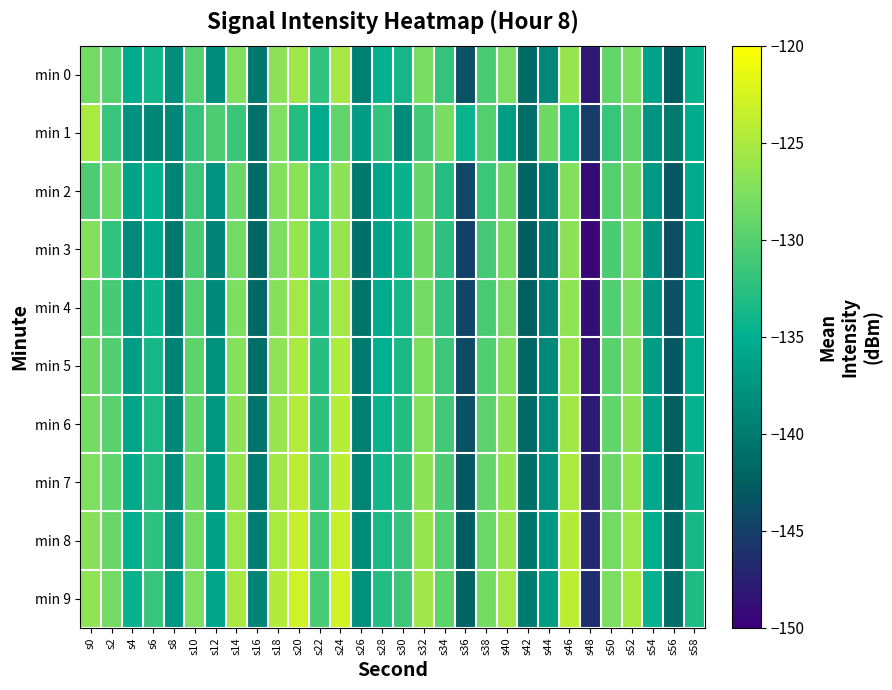

At s44, list the series in order from largest to smallest.

min 1, min 9, min 8, min 7, min 6, min 5, min 0, min 4, min 2, min 3